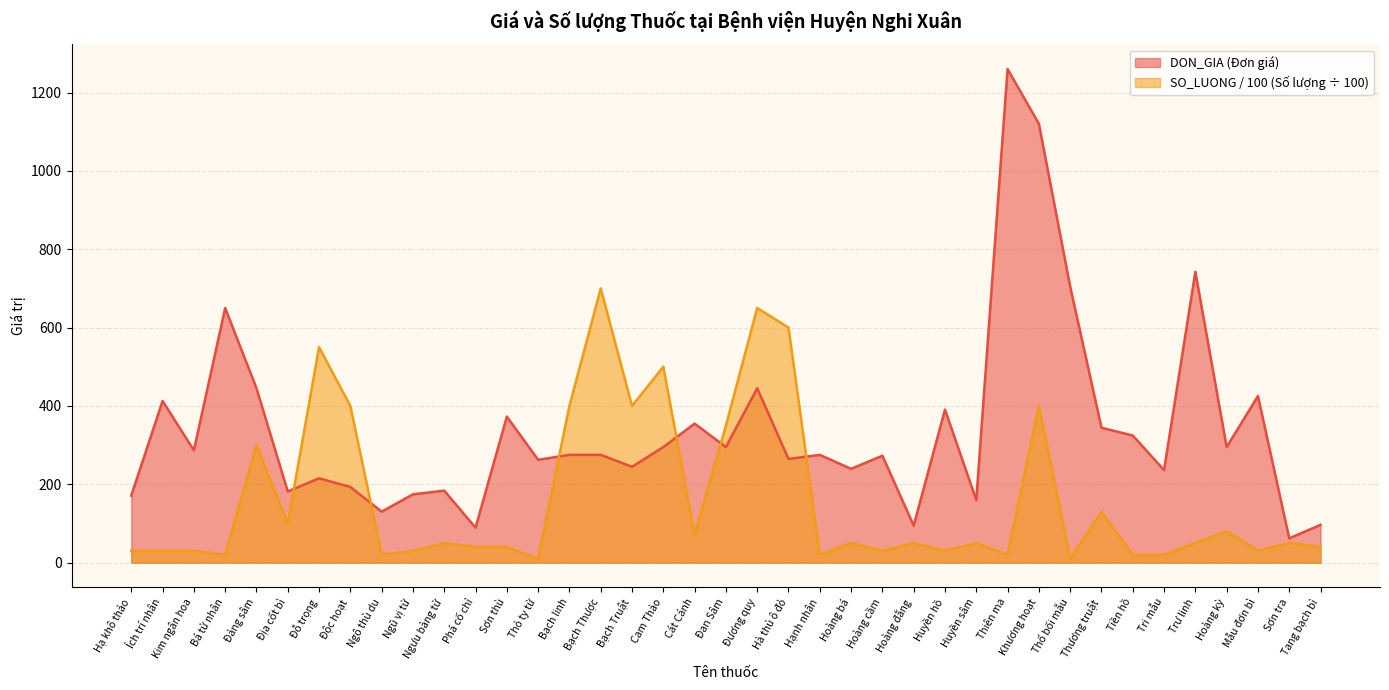

The DON_GIA series shows 59.5 at Ngô thù du. True or false?

False